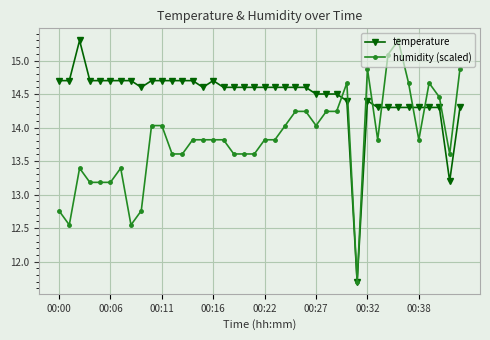

What are all the series names shown in the legend?

temperature, humidity (scaled)